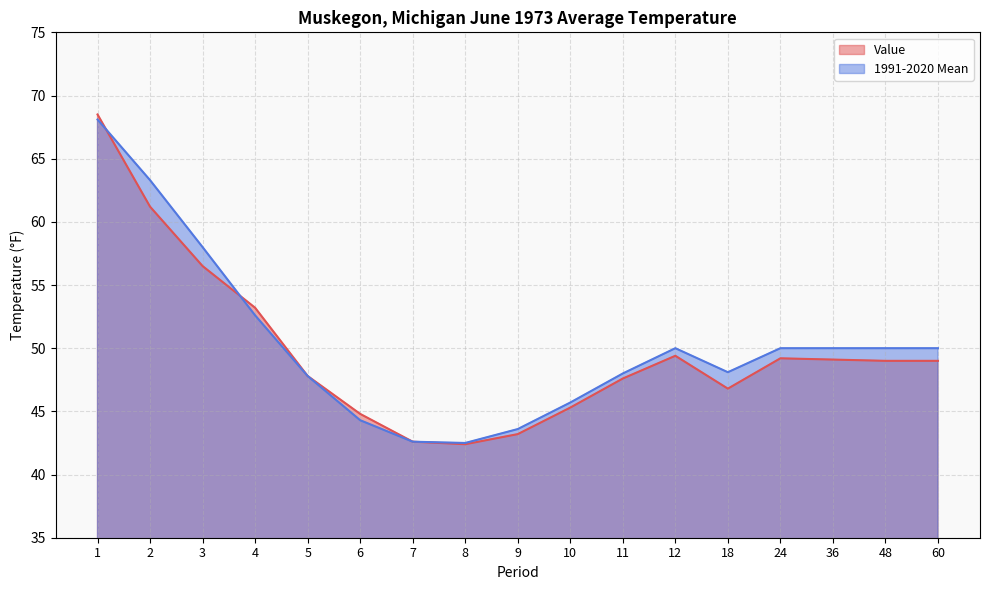

Where do 1991-2020 Mean and Value first cross each other?

1 and 2